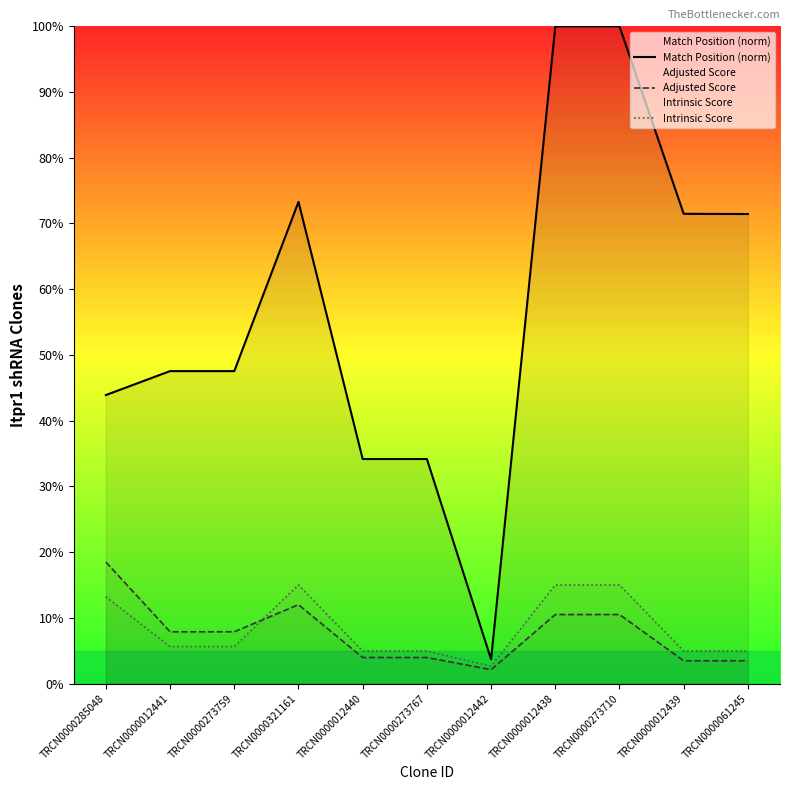

At which category is the sum across all series the highest?

TRCN0000012438